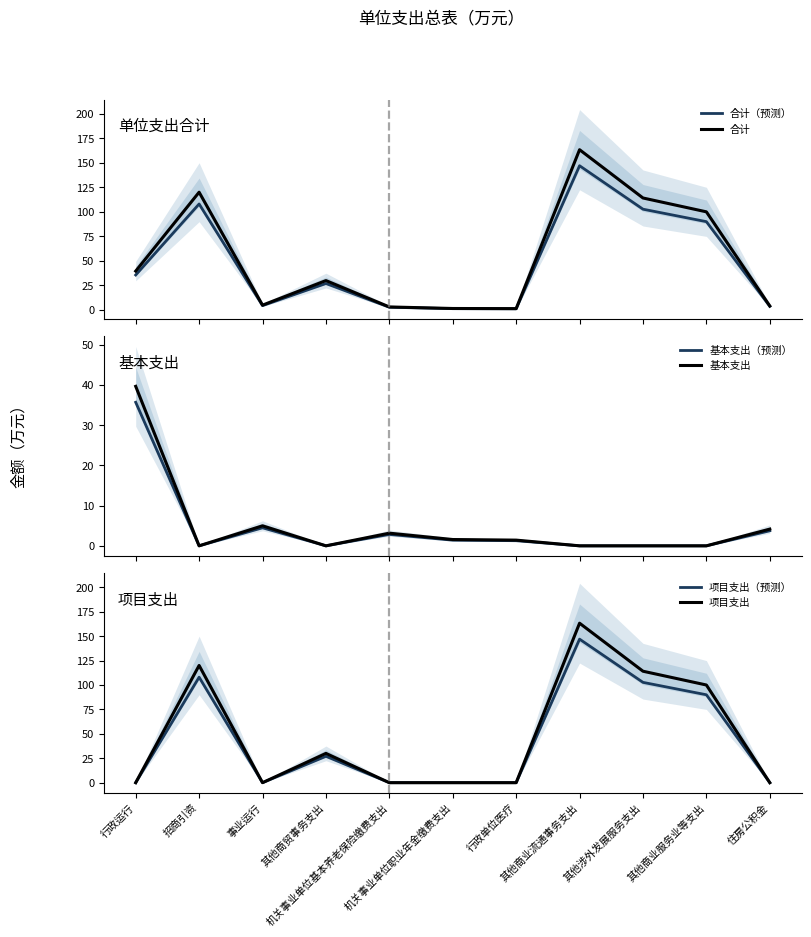

Which label corresponds to the smallest value in the chart?

招商引资